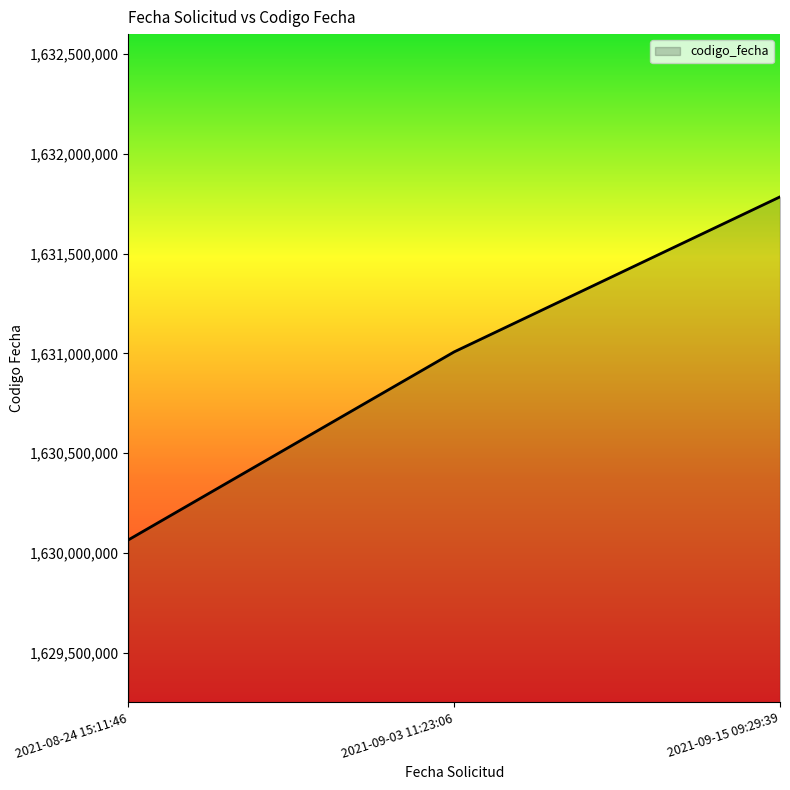

Approximately how many times larger is the value at 2021-09-15 09:29:39 compared to 2021-08-24 15:11:46?

1.0